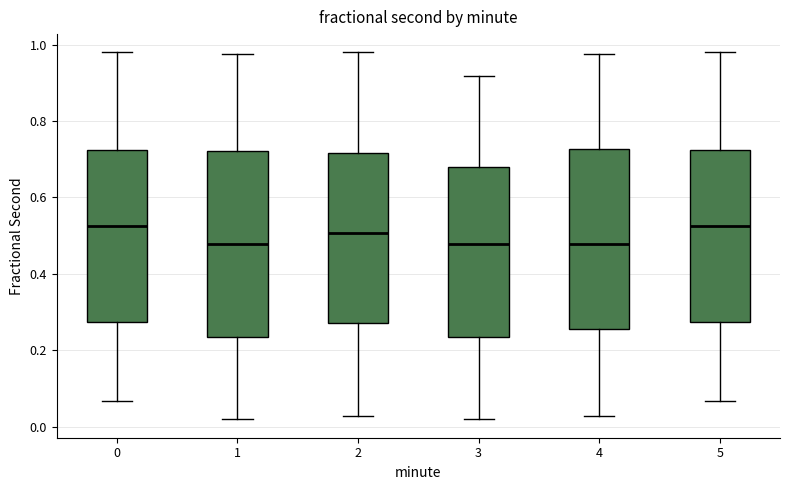

Where does the median line of the box at x = 4 sit on the y-axis? The values are not printed on the chart, so give them approximately, as read against the axis.

0.48